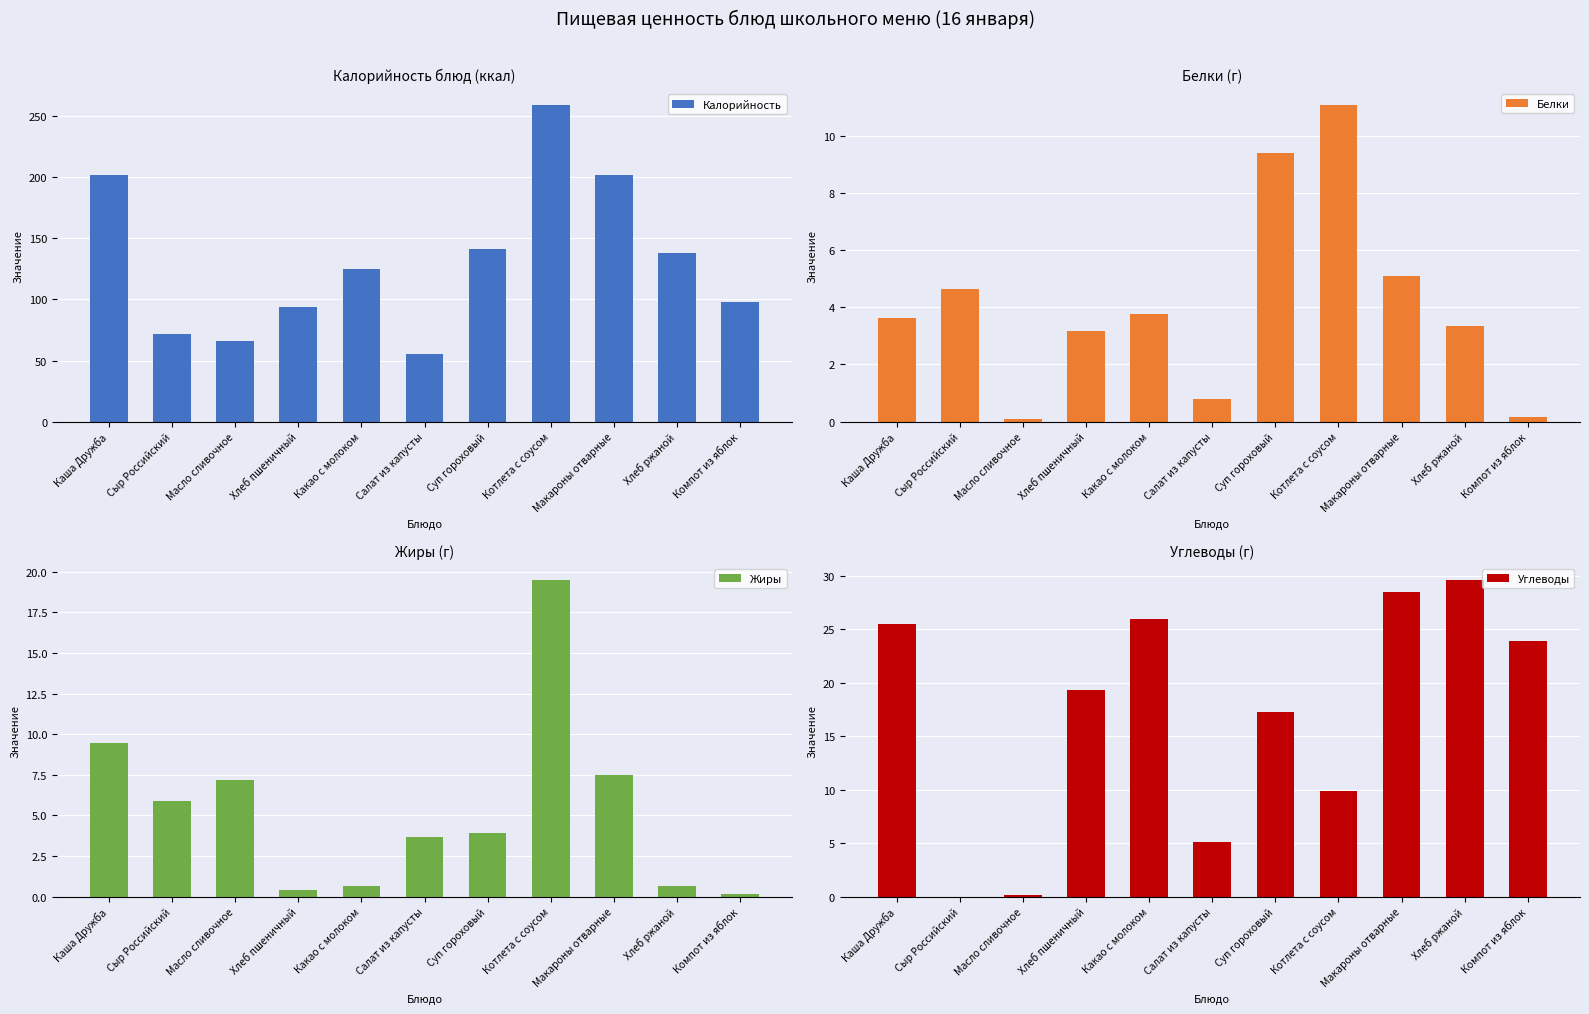

Which series has the widest spread of values?

Калорийность